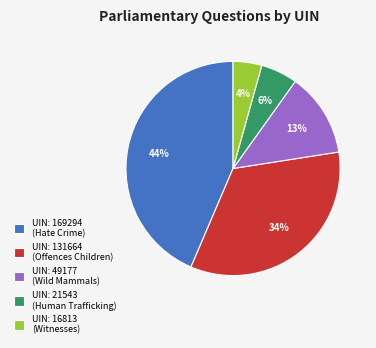

Which slice is the largest?

UIN: 169294 (Hate Crime)